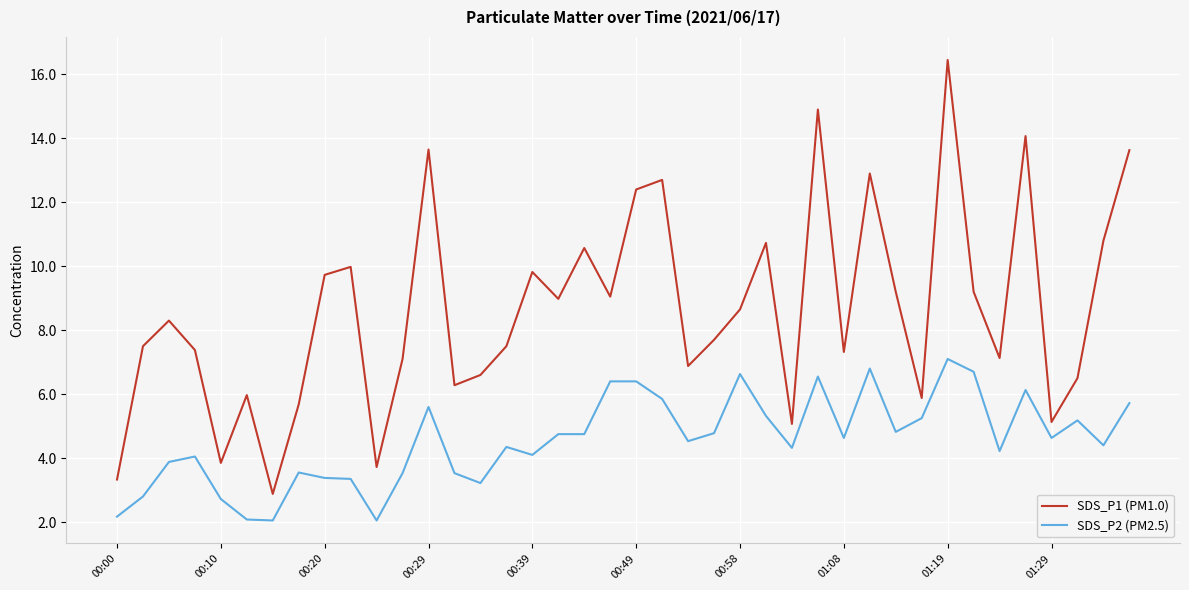

True or false: SDS_P1 (PM1.0) and SDS_P2 (PM2.5) cross at least once.

False